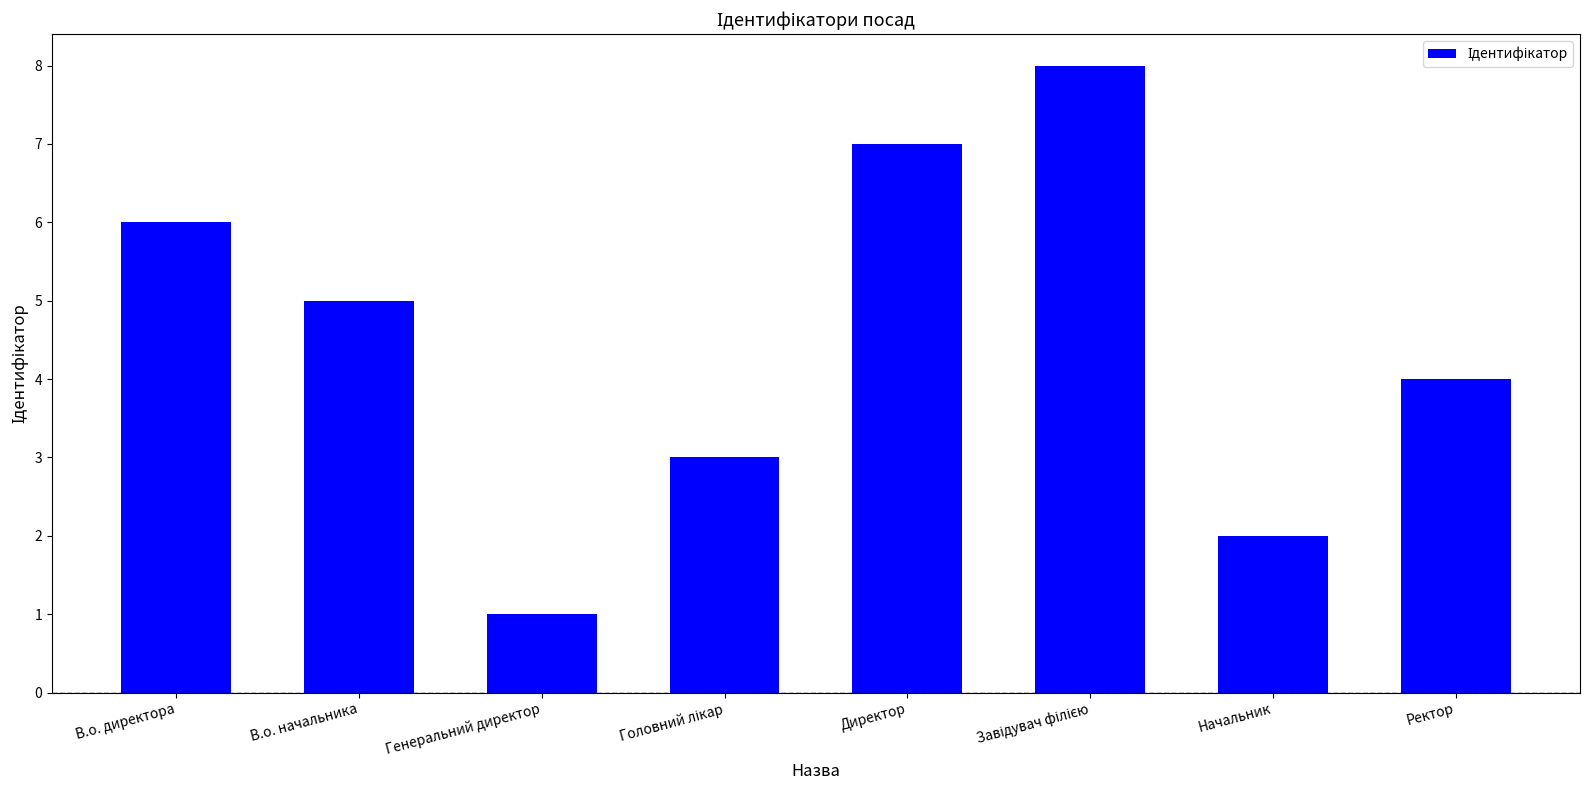

What is the sum of all values?

36